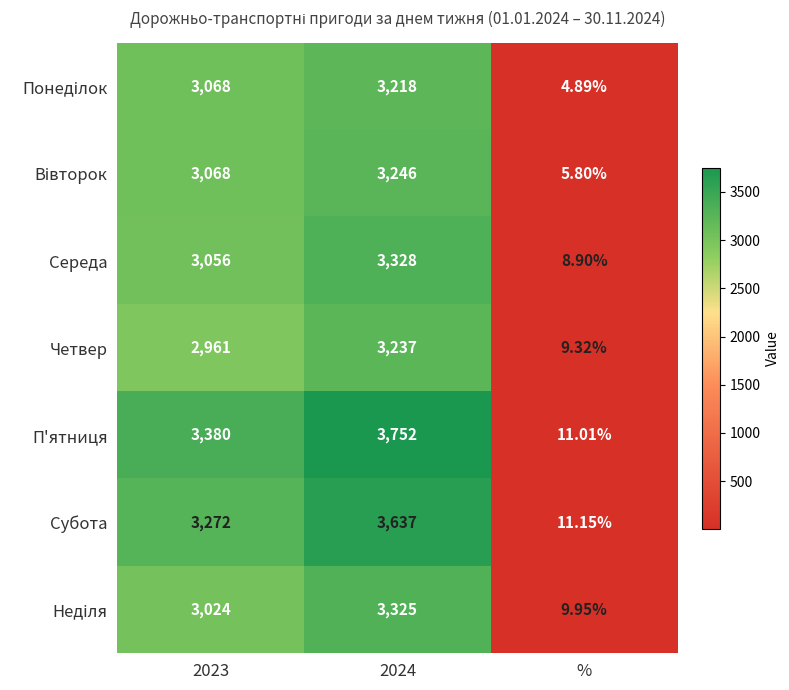

At how many categories does at least one series exceed 185?

2